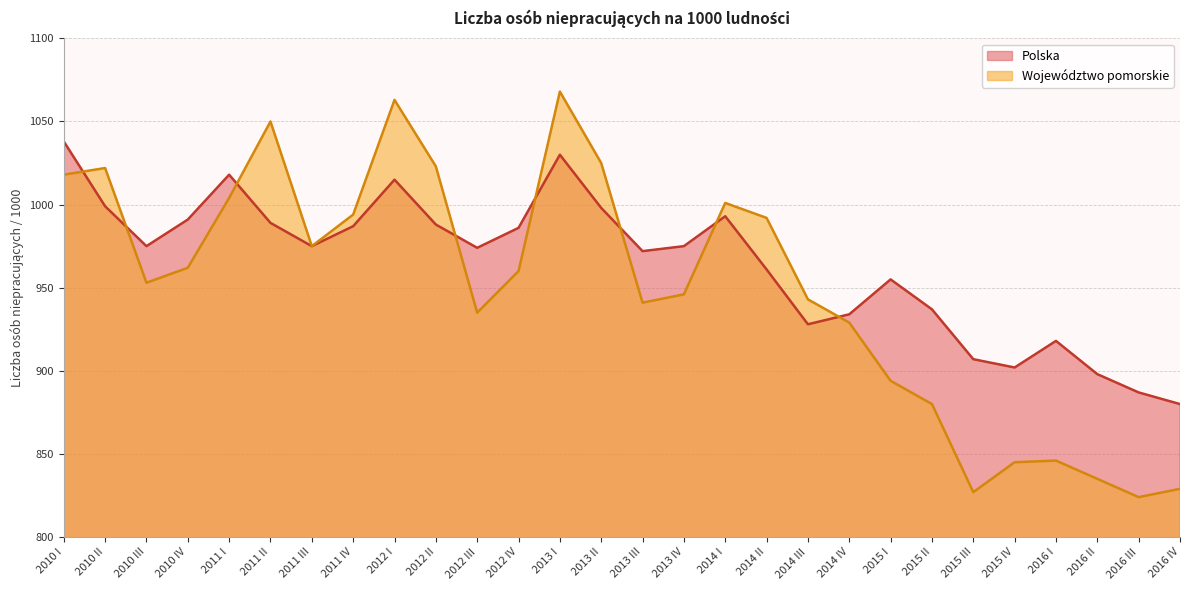

In Polska, how many points are lower than both neighbors (excluding endpoints)?

6